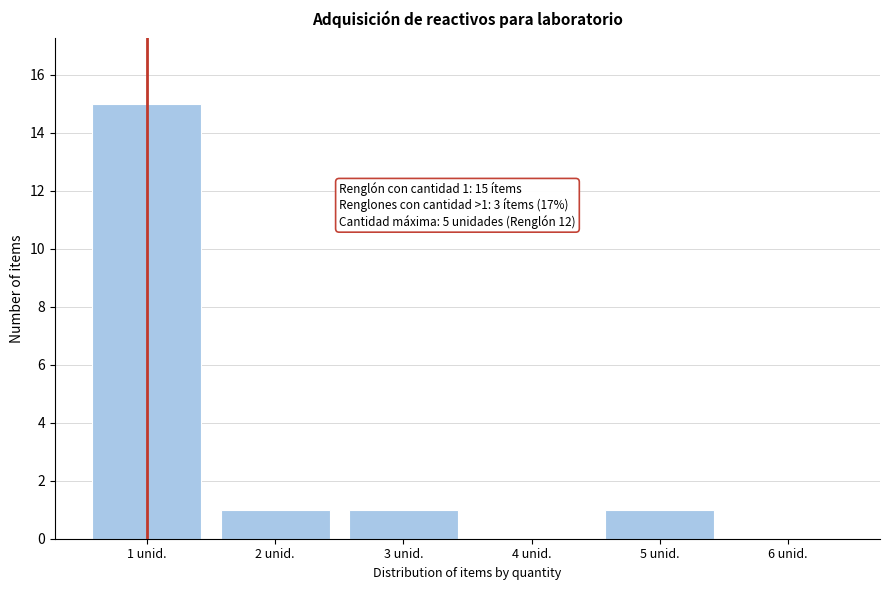

Reading left to right, transcribe all the data shown in this chart.

1 unid.=15	2 unid.=1	3 unid.=1	4 unid.=0	5 unid.=1	6 unid.=0